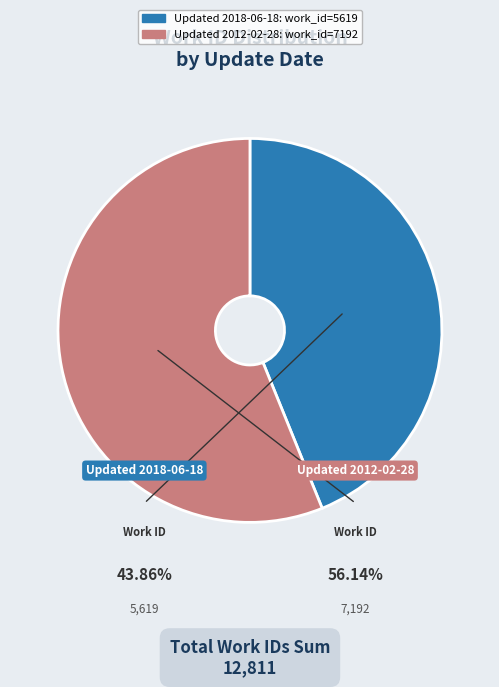

Is there any slice that represents more than half of the pie?

Yes